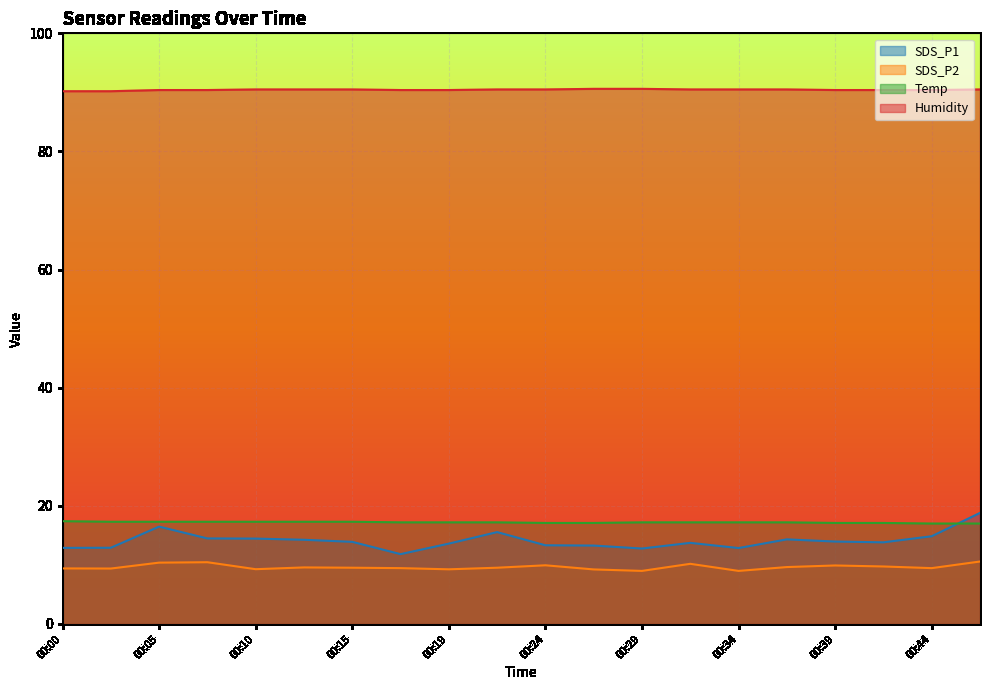

At which category does SDS_P1 reach its first local valley?

00:17